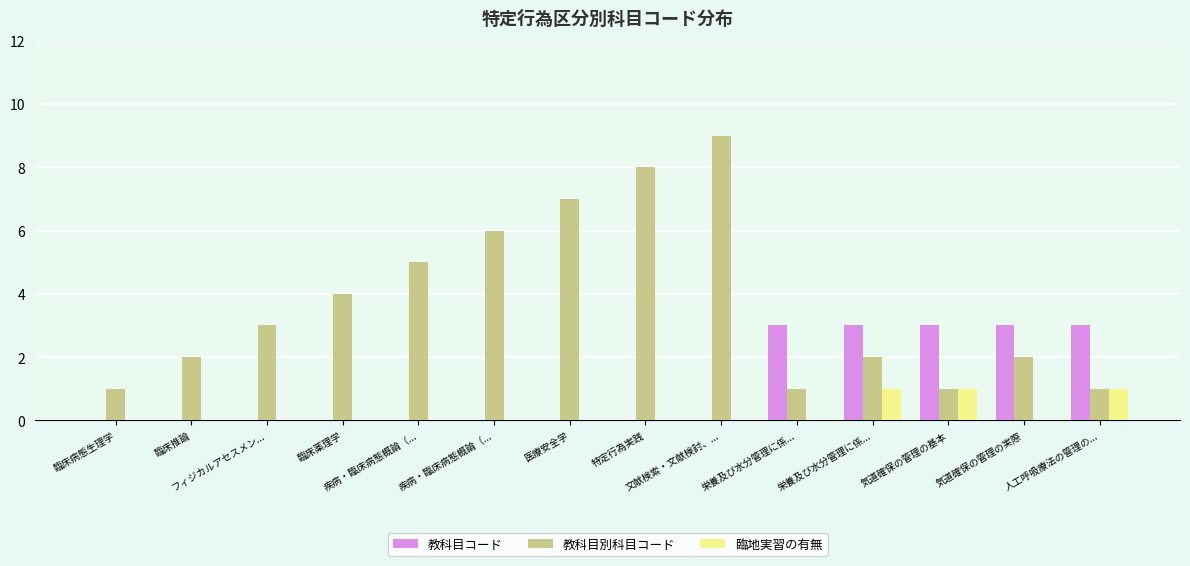

What is the label of the 12th bar from the right?

フィジカルアセスメン...